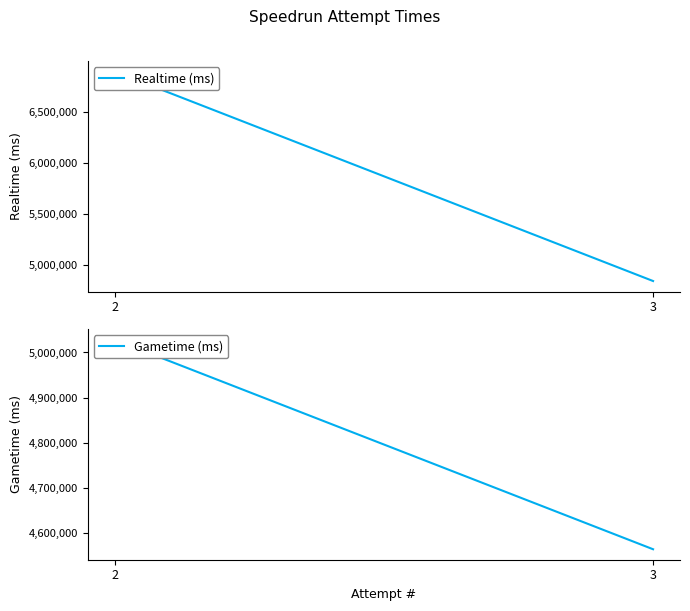

The Realtime (ms) series shows 6411435 at 3. True or false?

False